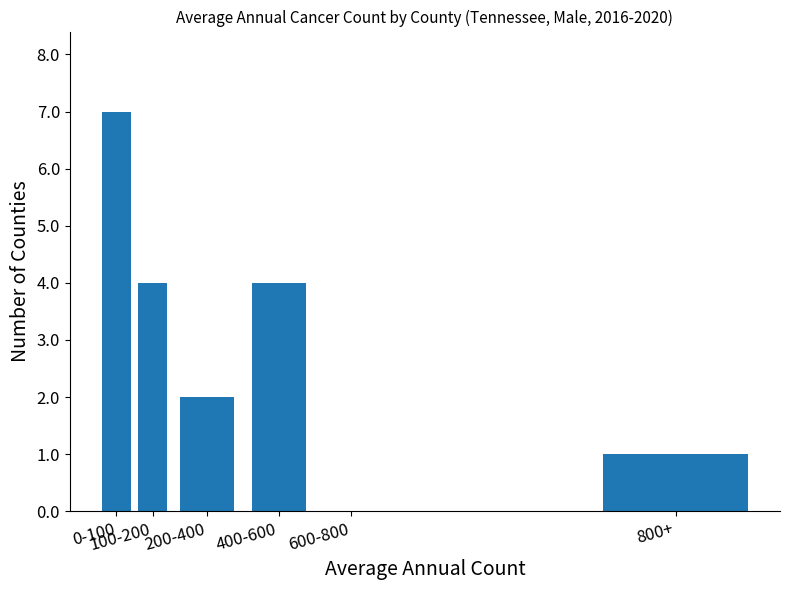

Reading left to right, list all the values displayed in this chart.

0-100=7	100-200=4	200-400=2	400-600=4	600-800=0	800+=1